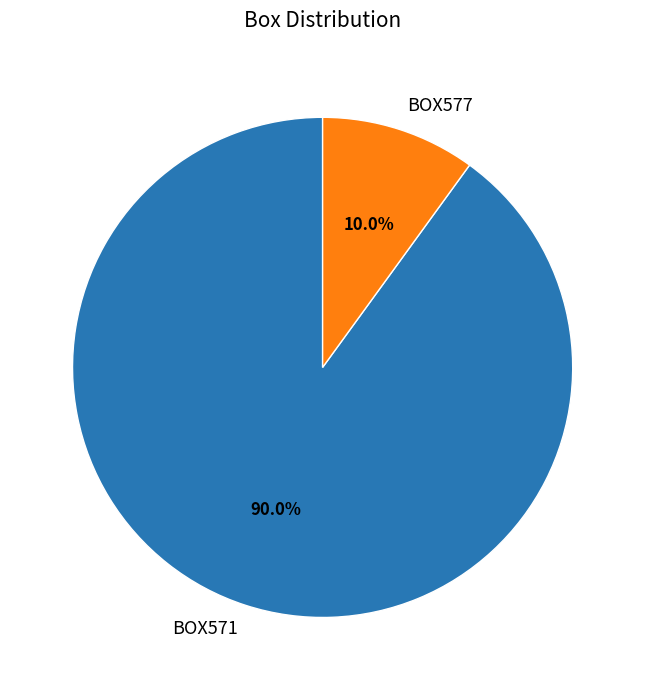

Does any single category account for the majority?

Yes